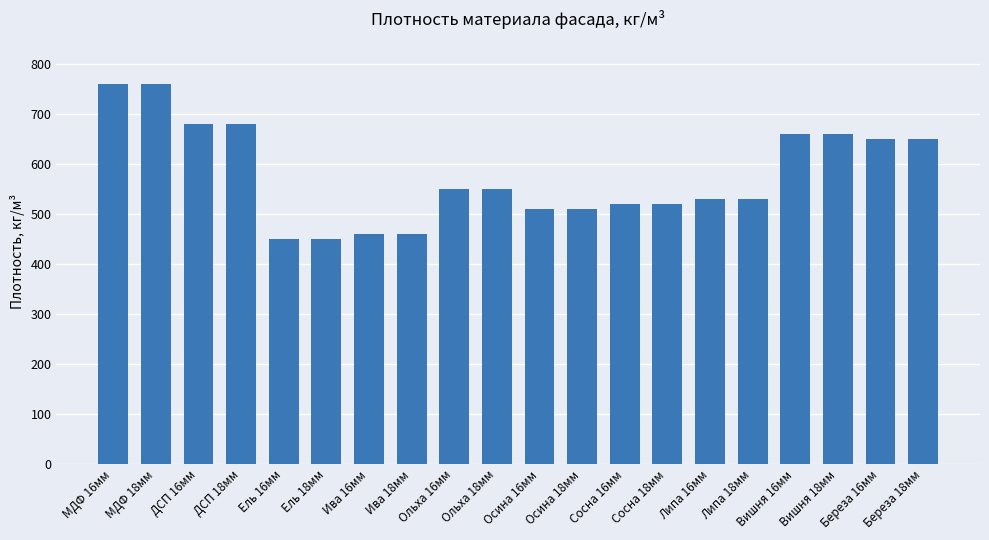

What is the label of the 13th bar from the right?

Ива 18мм